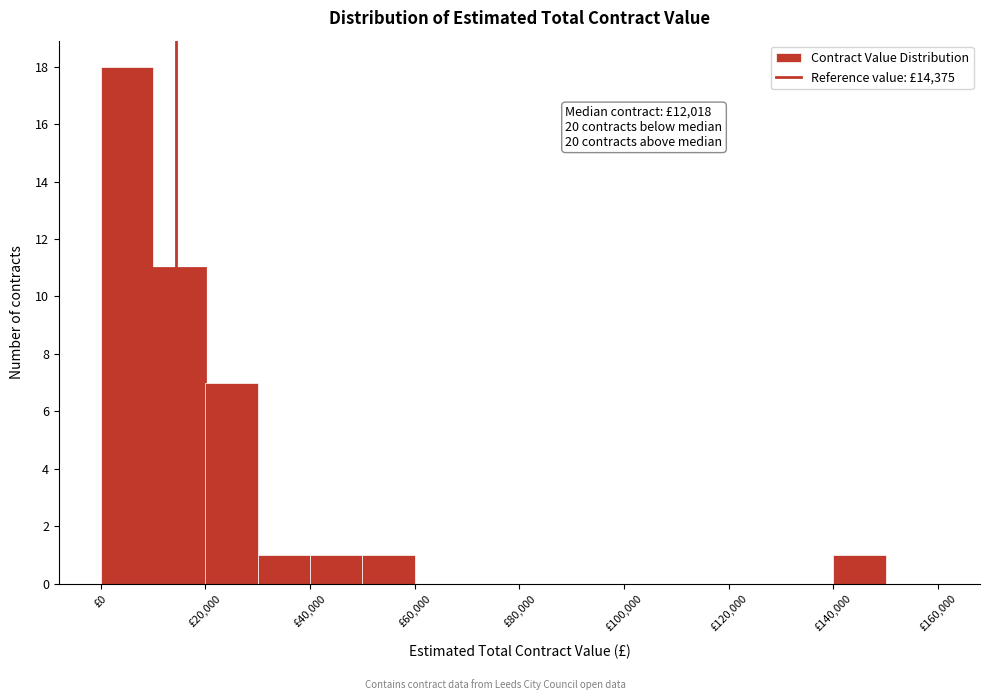

Over which range of the x-axis is the bar tallest?

0 to 10000